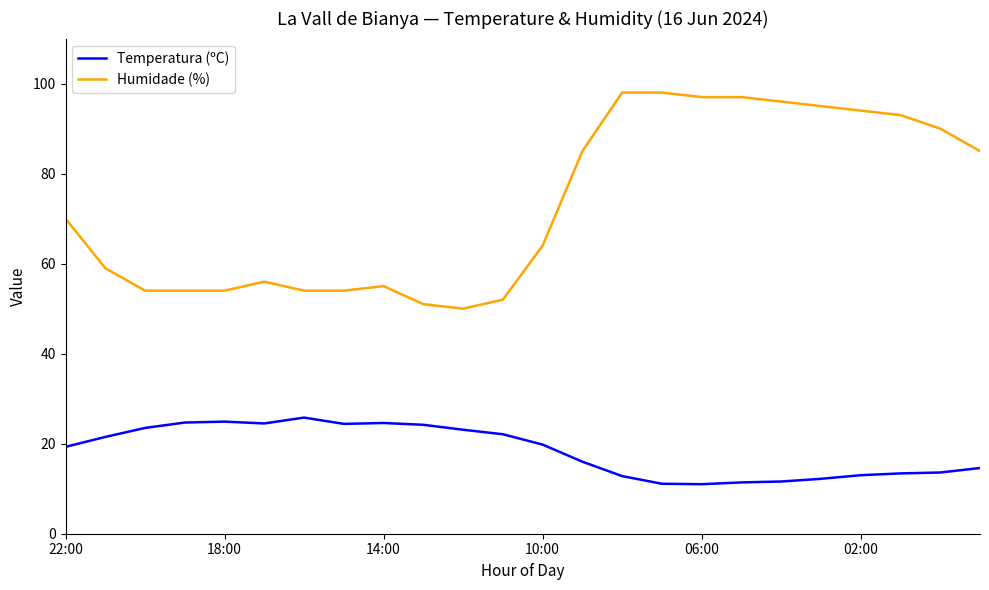

Does the chart have visible grid lines?

No